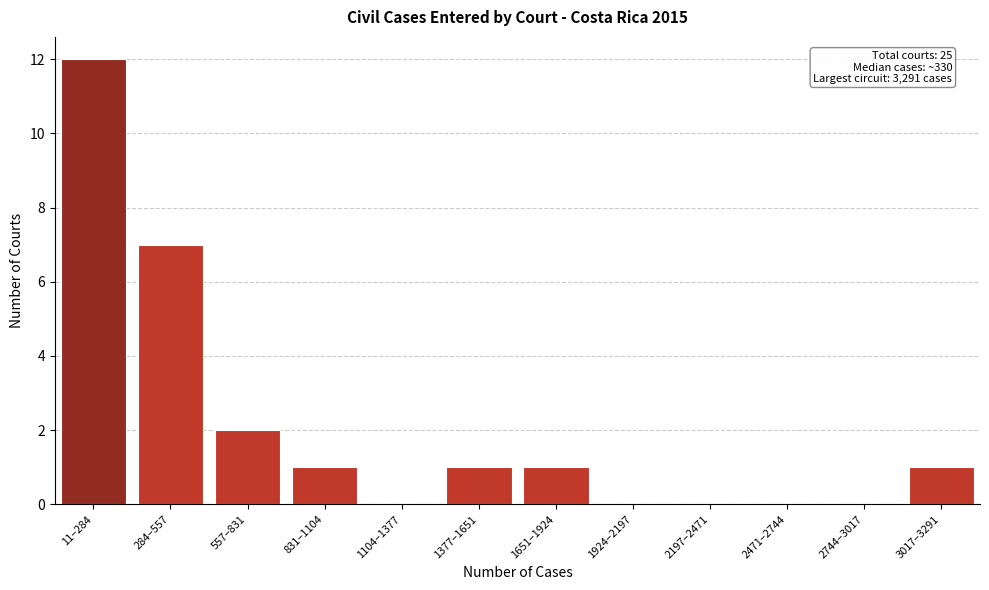

The chart shows a value of 0 at 1377–1651. True or false?

False